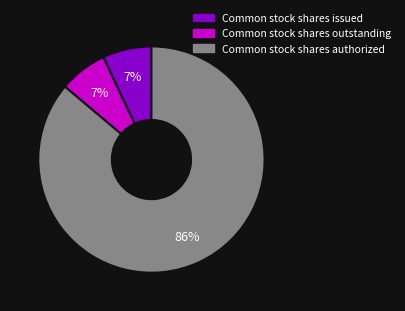

Between Common stock shares issued and Common stock shares authorized, which is larger?

Common stock shares authorized